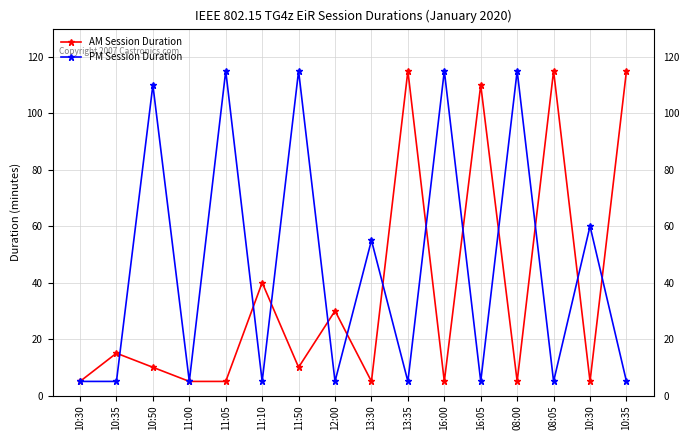

How many series are shown in this chart?

2